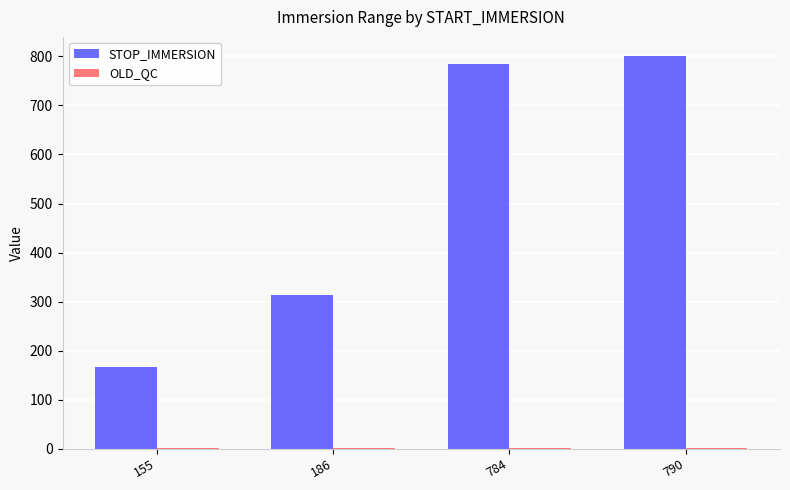

Between 784 and 790, which series saw the biggest shift?

STOP_IMMERSION